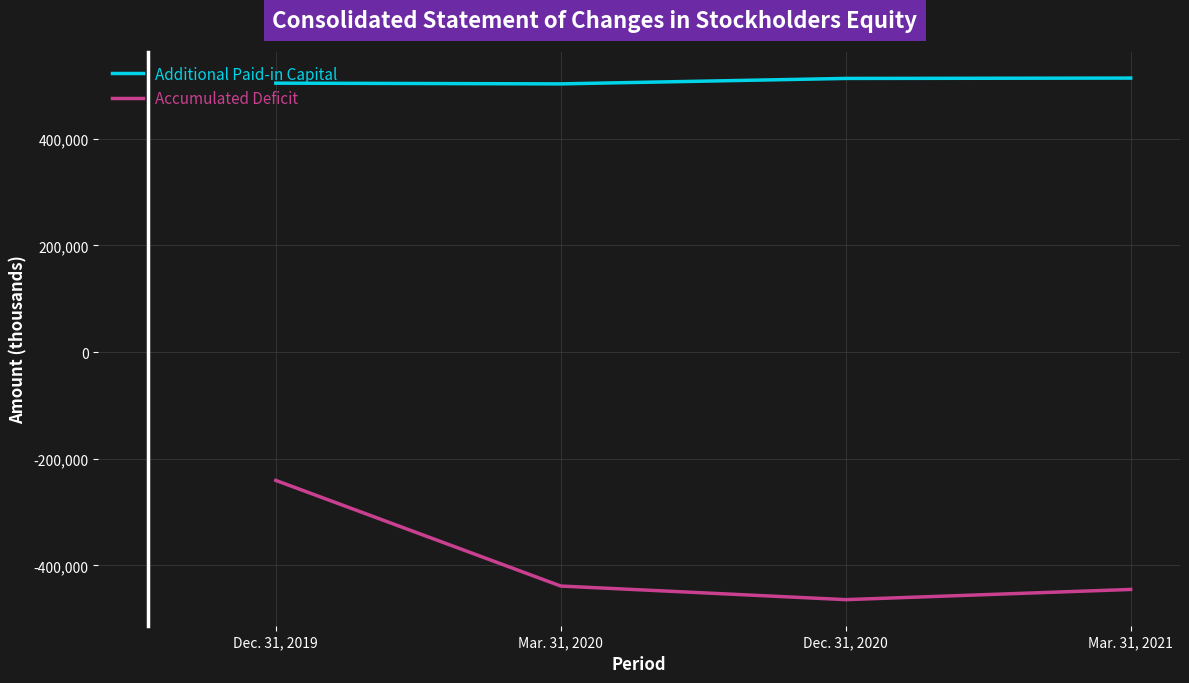

At which category is the sum across all series the highest?

Dec. 31, 2019